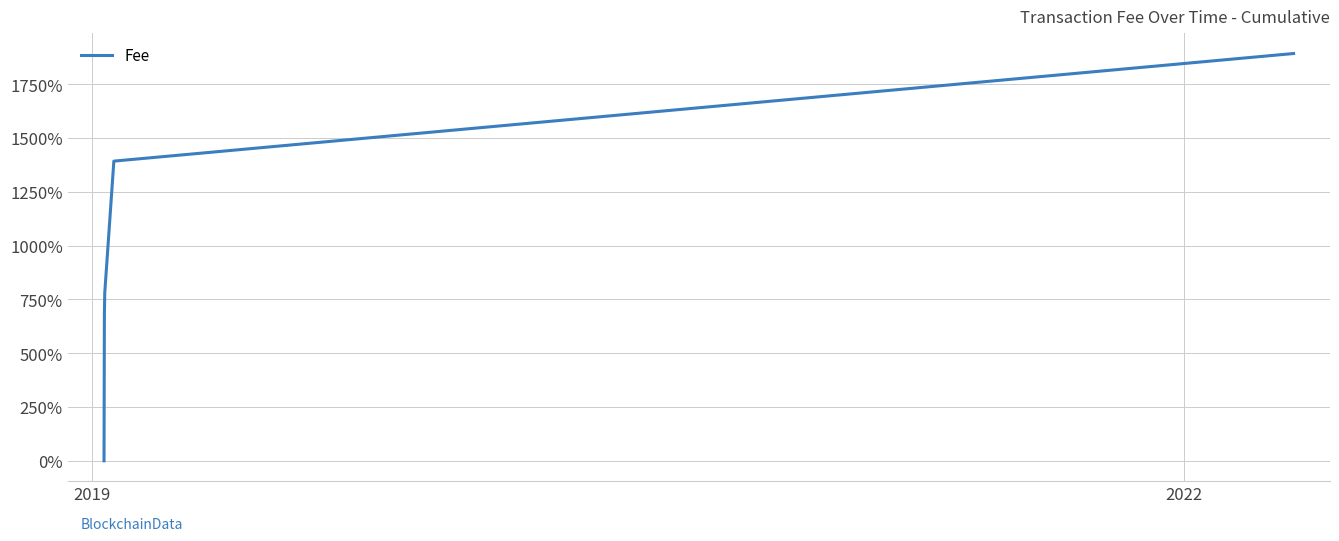

Does the chart have visible grid lines?

Yes